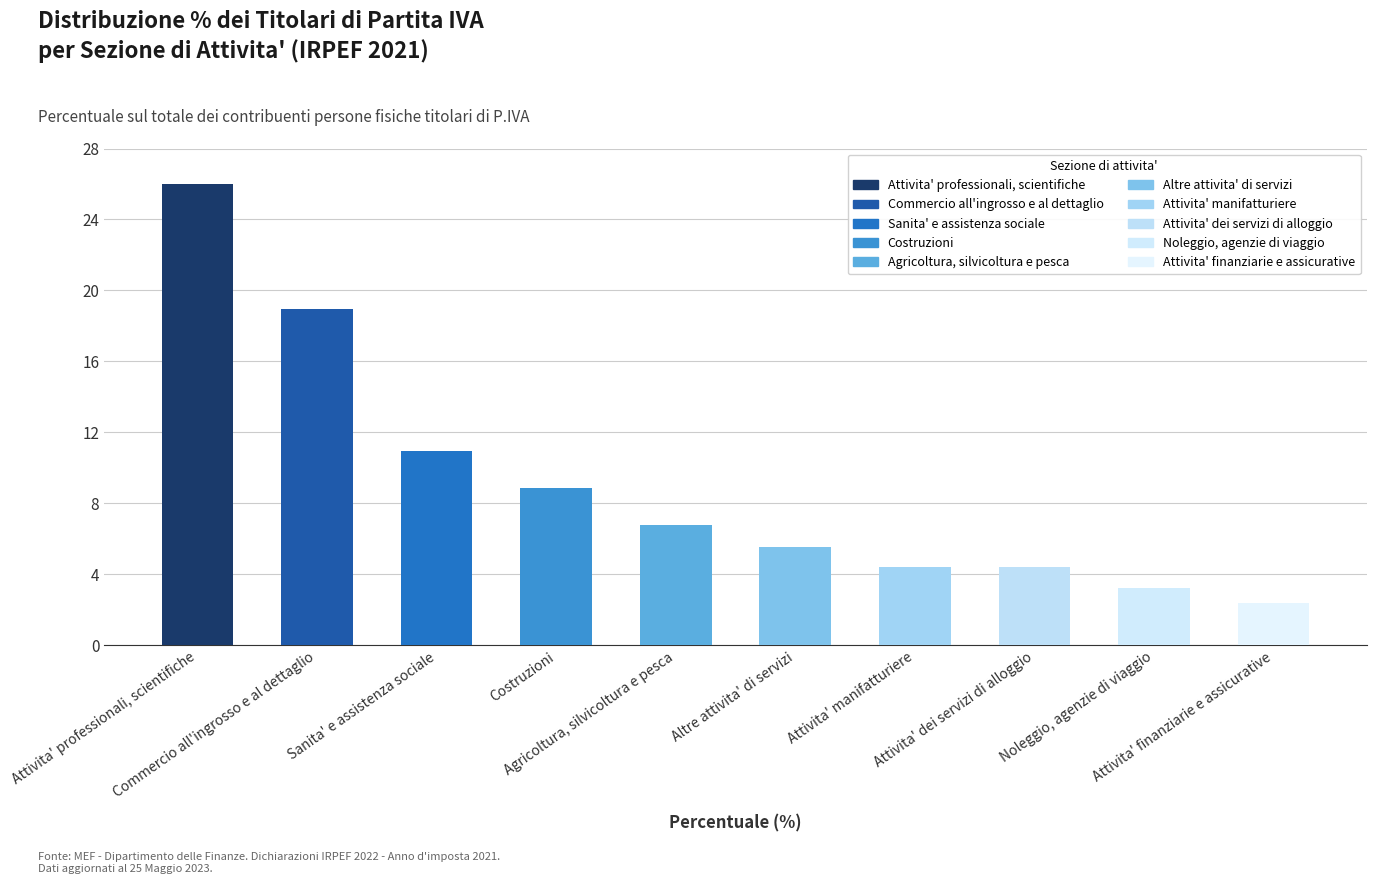

Between Commercio all'ingrosso e al dettaglio and Noleggio, agenzie di viaggio, which is larger?

Commercio all'ingrosso e al dettaglio